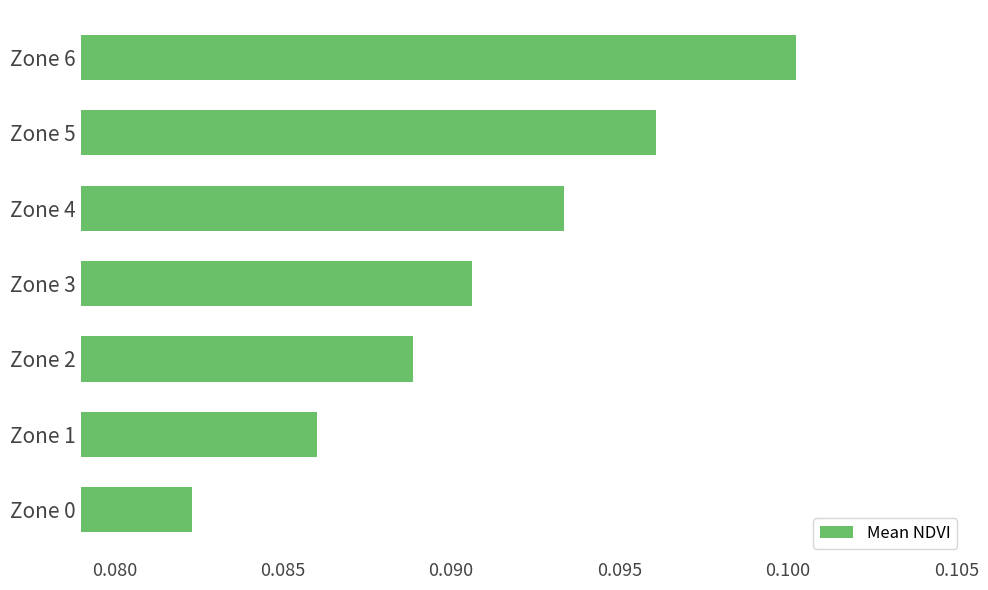

At which category does the chart reach its minimum across all series?

Zone 0